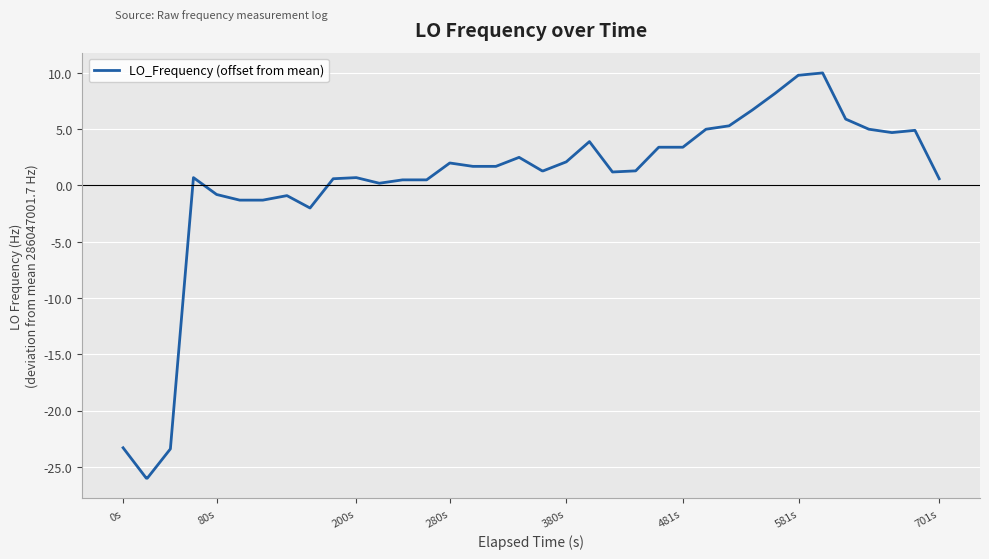

What is the greatest value displayed?

10.0